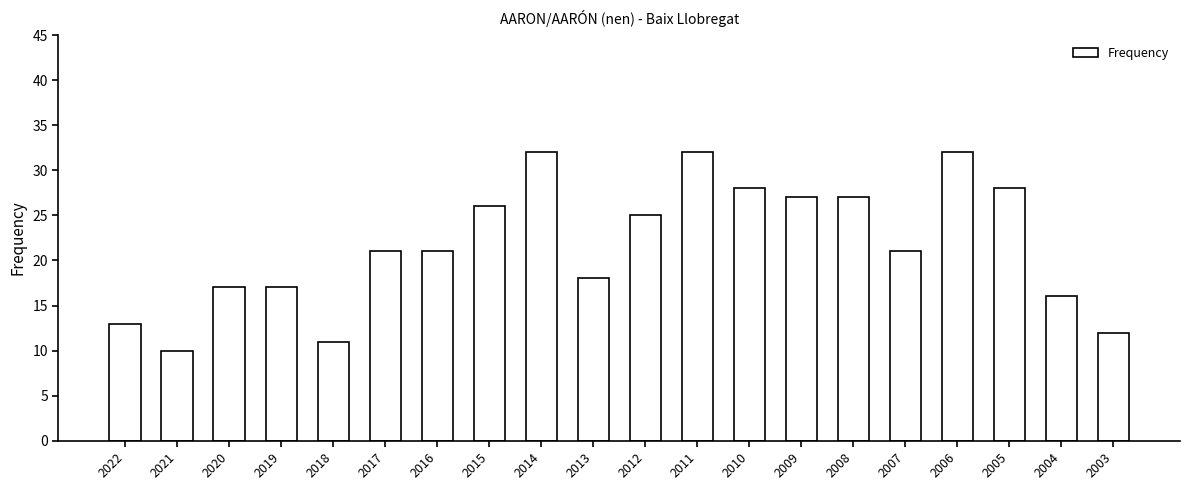

Read the value at 2005.

28